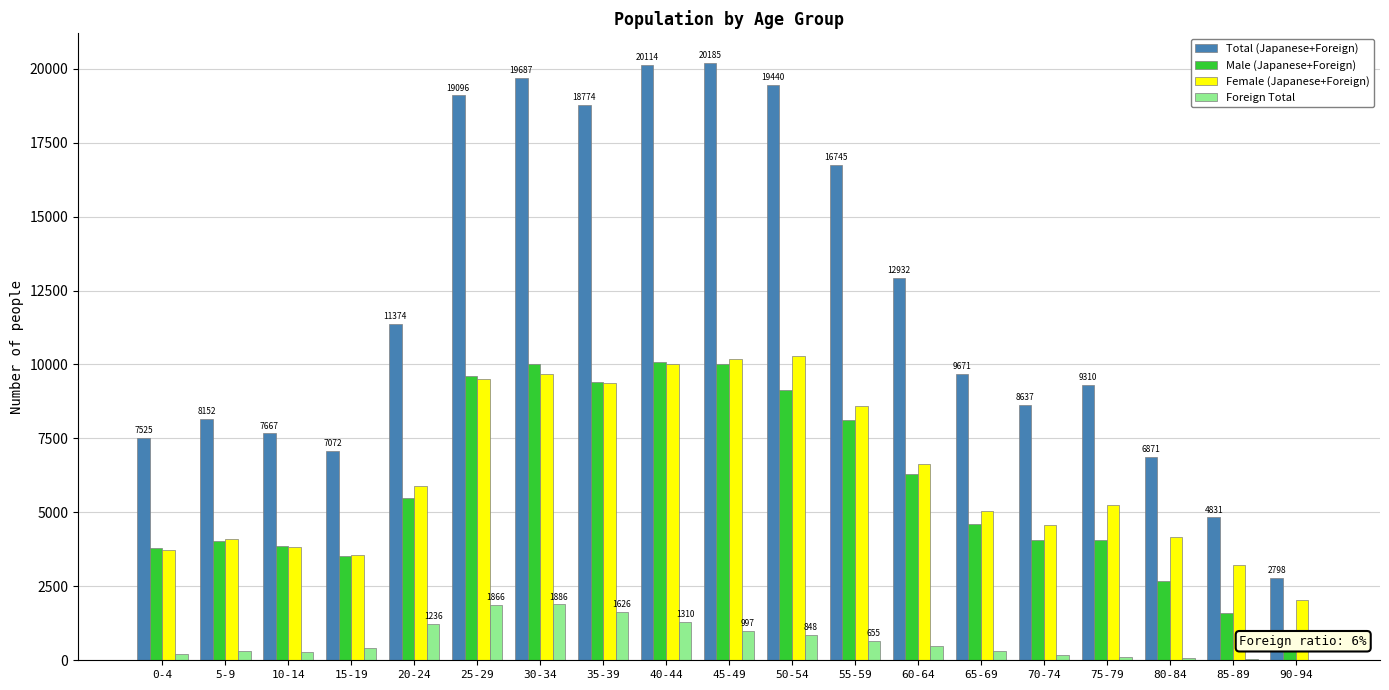

Does the chart contain any negative values?

No